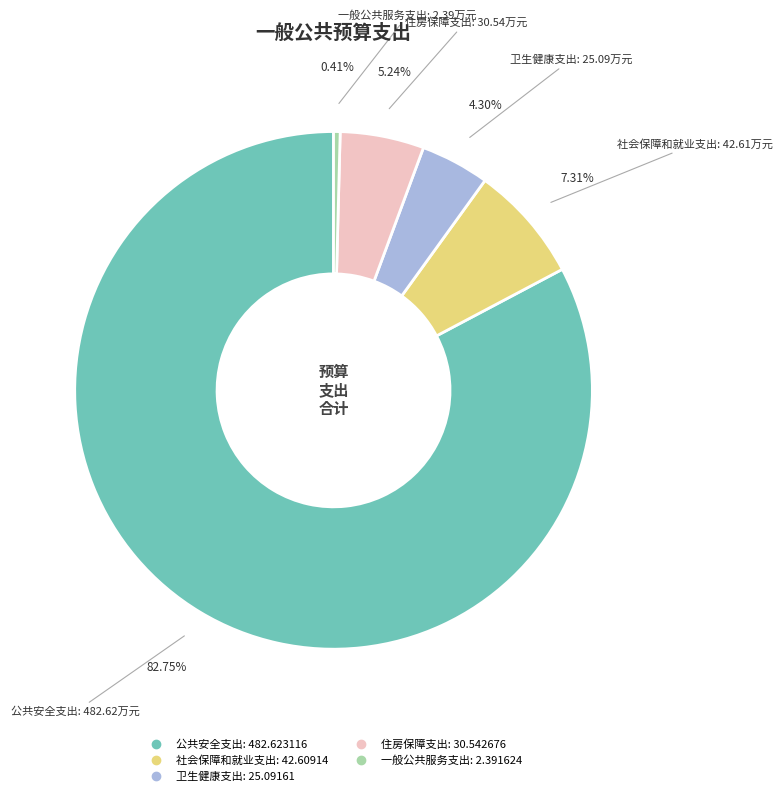

Which category has the smallest portion of the pie?

一般公共服务支出